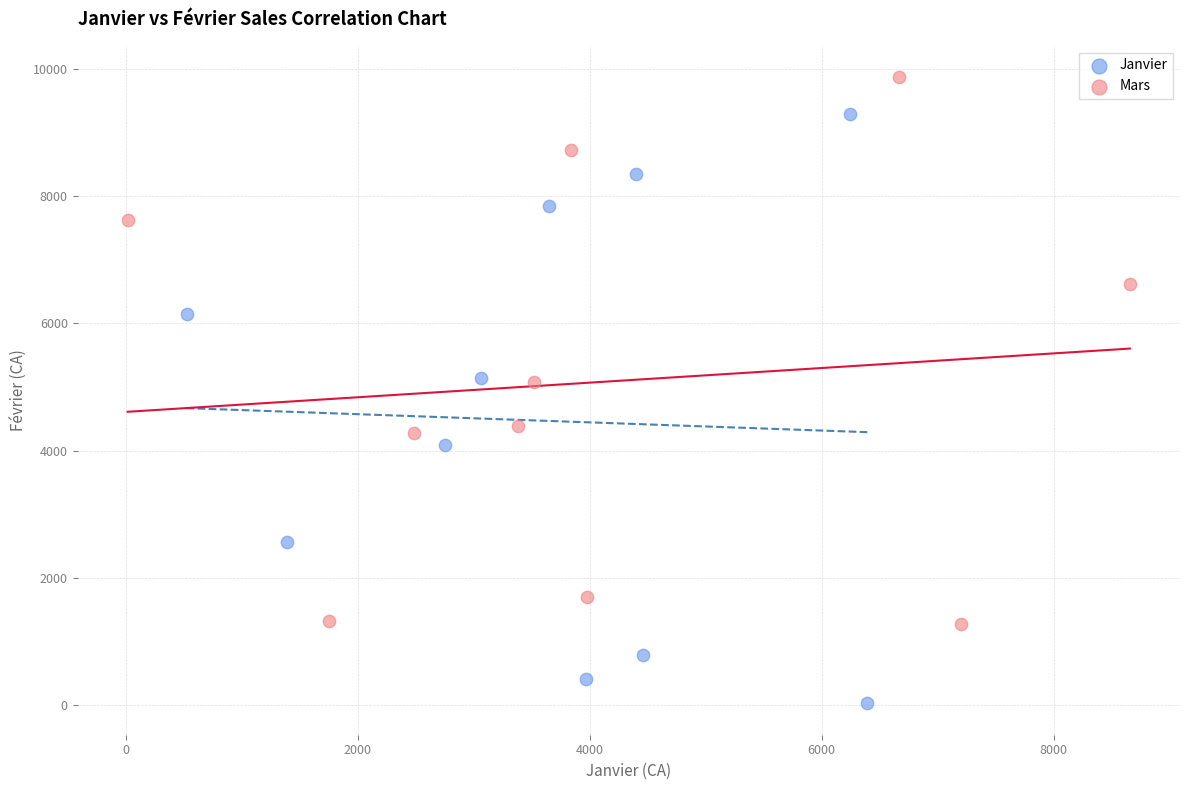

Which series contains the lowest Y value?

Janvier